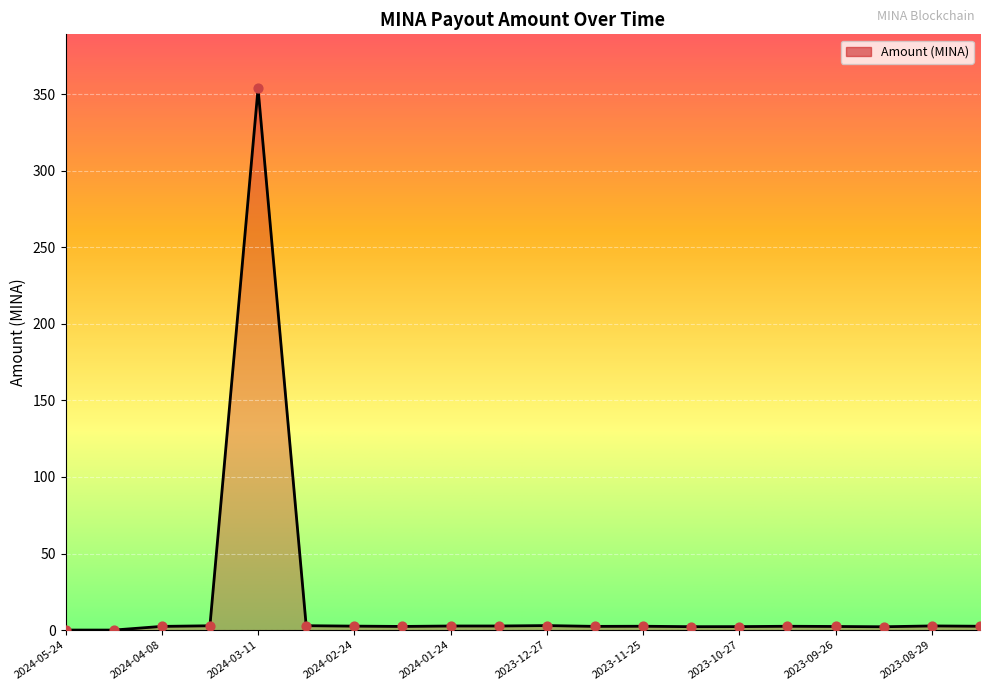

What is the difference between the maximum and minimum values?

353.7